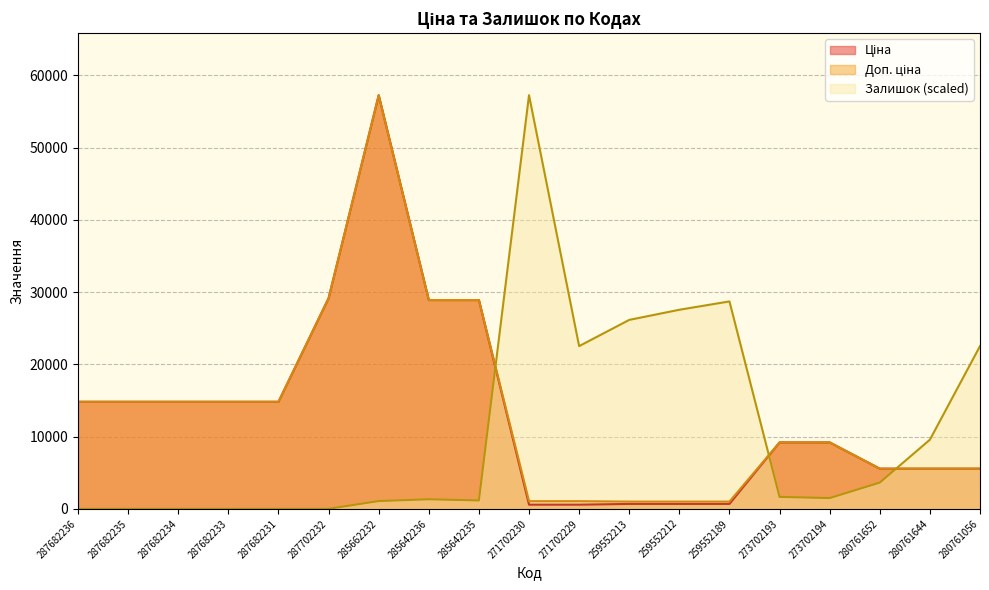

What is the value of the Доп. ціна point at the 18th from the left?

5560.3